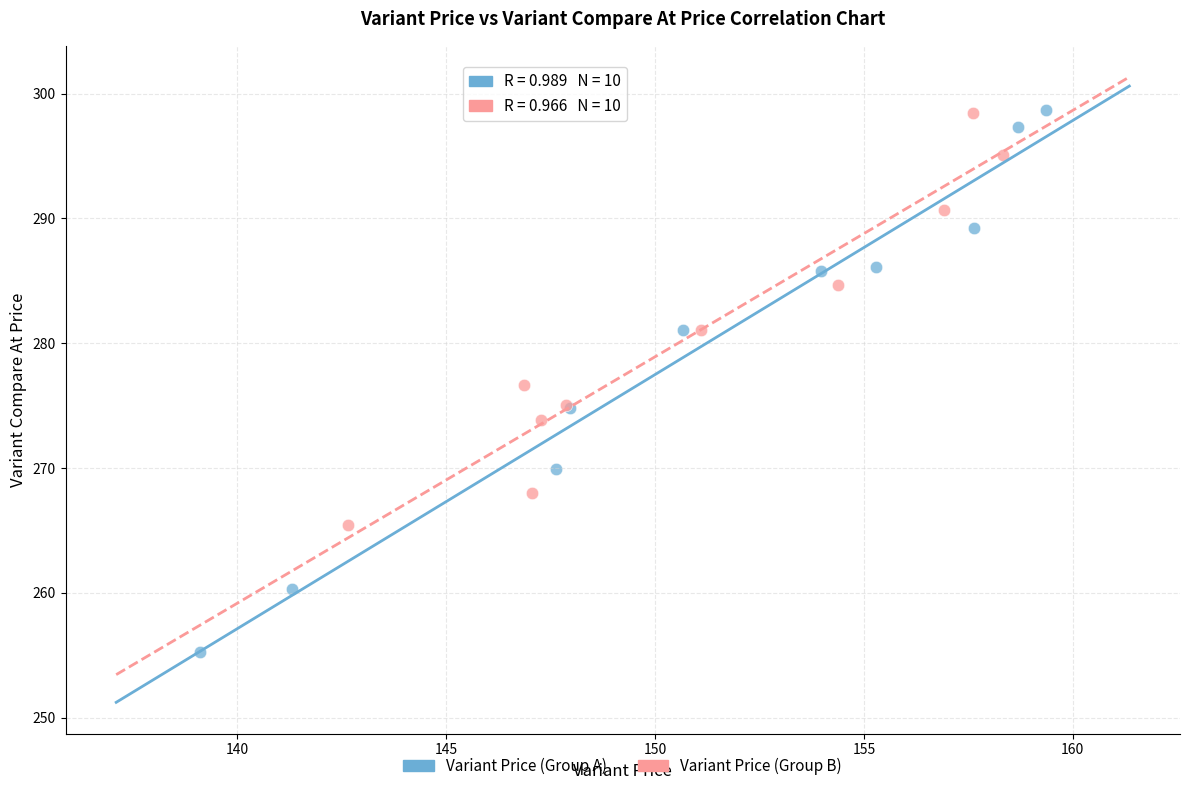

Which series contains the lowest Y value?

Variant Price (Group A)